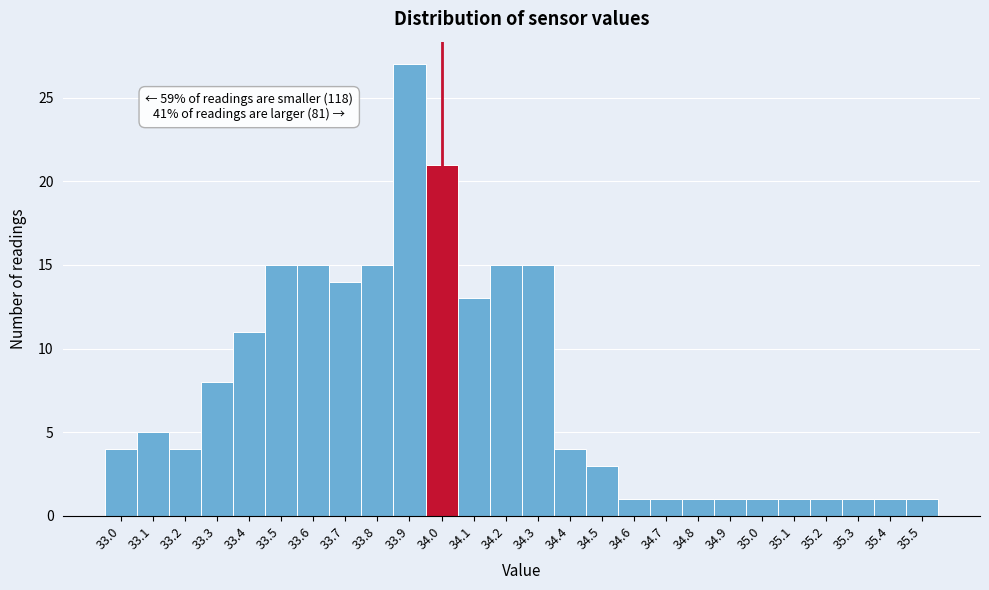

Over which range of the x-axis is the bar tallest?

33.85 to 33.95